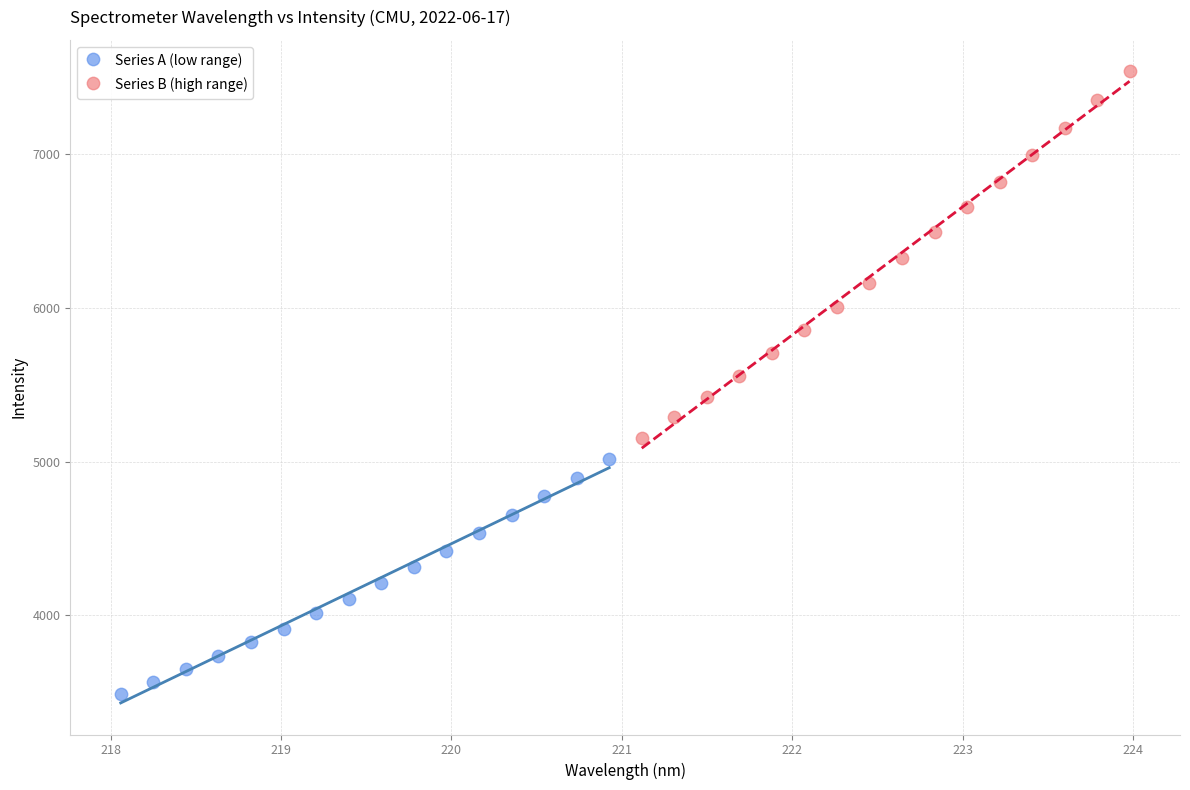

Which series has the widest spread of Y values?

Series B (high range)